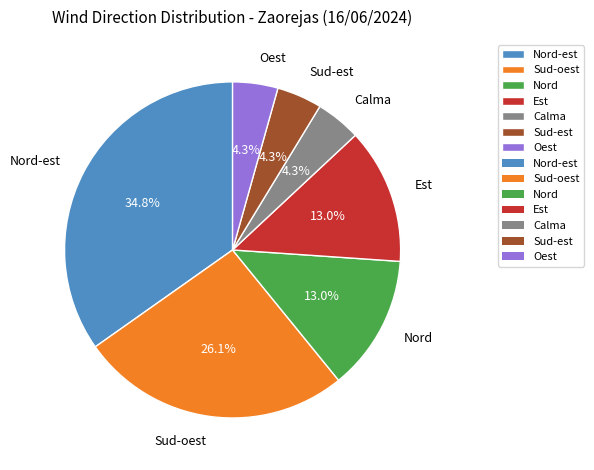

What percentage is the Est slice, to the nearest percent?

13%